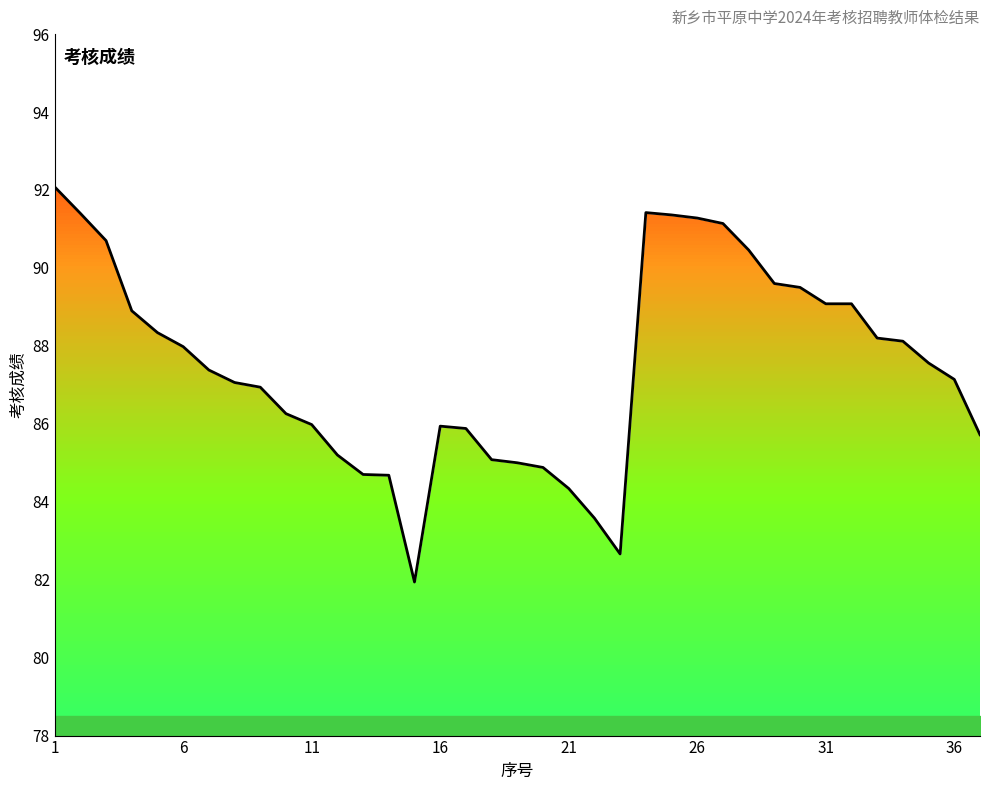

What is the difference between the maximum and minimum values?

10.1